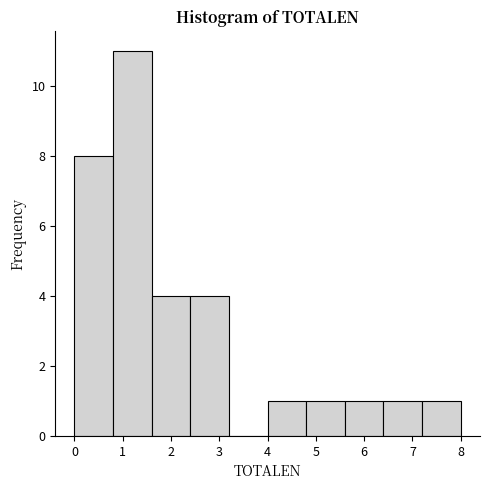

What is the height of the bar covering 0.8 to 1.6 on the x-axis? The values are not printed on the chart, so give them approximately, as read against the axis.

11